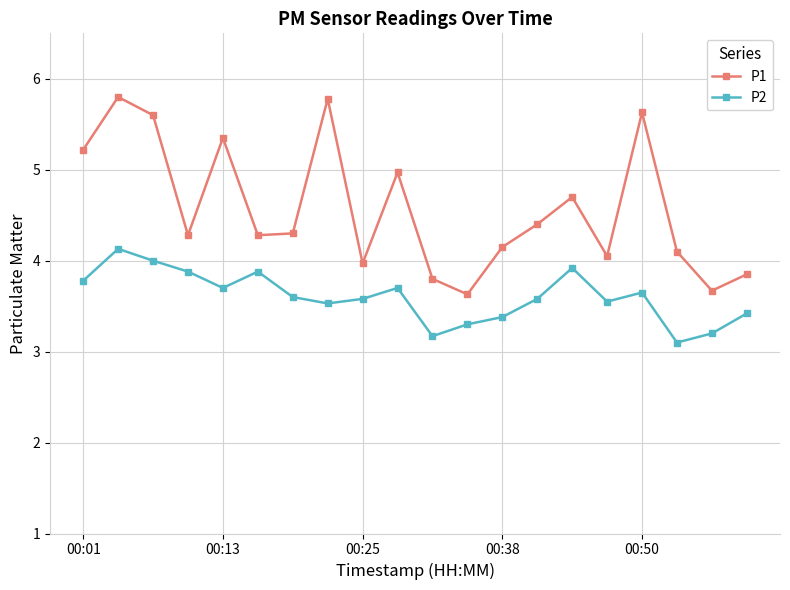

What is the average value of the P2 series?

3.6